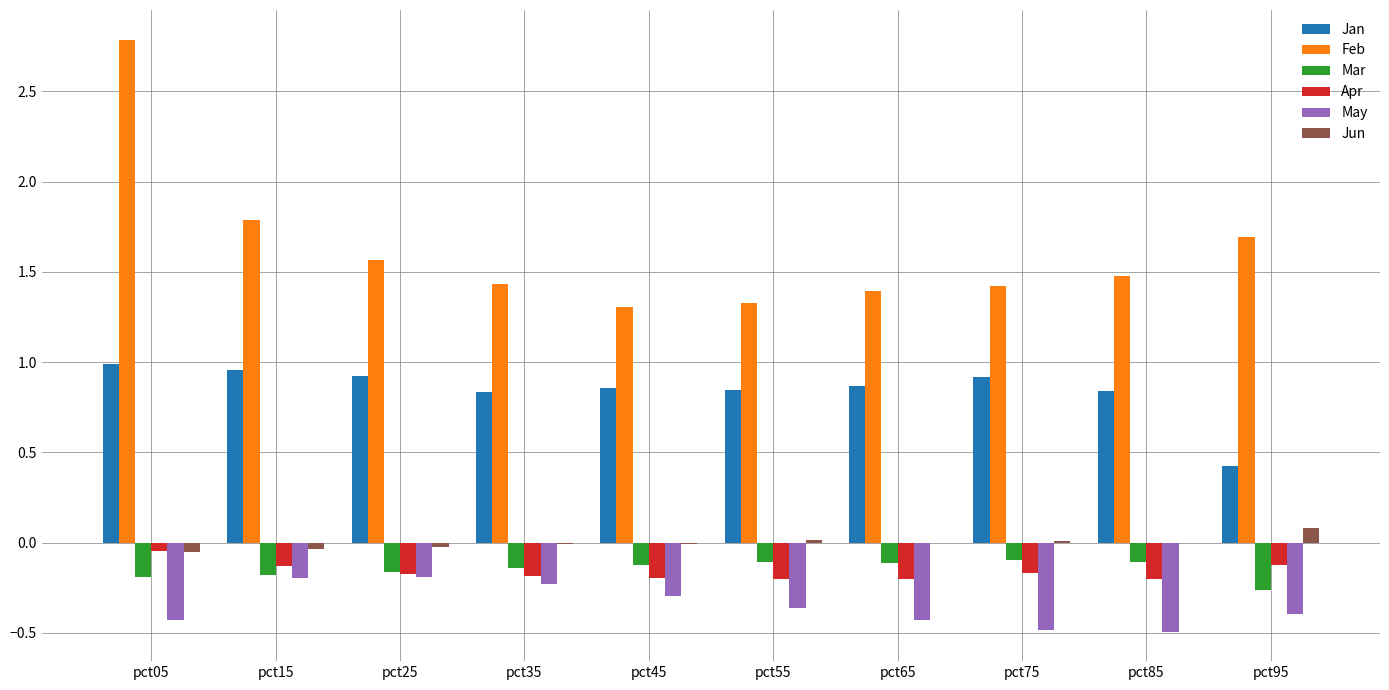

What is the sum of all Jan values?

8.5